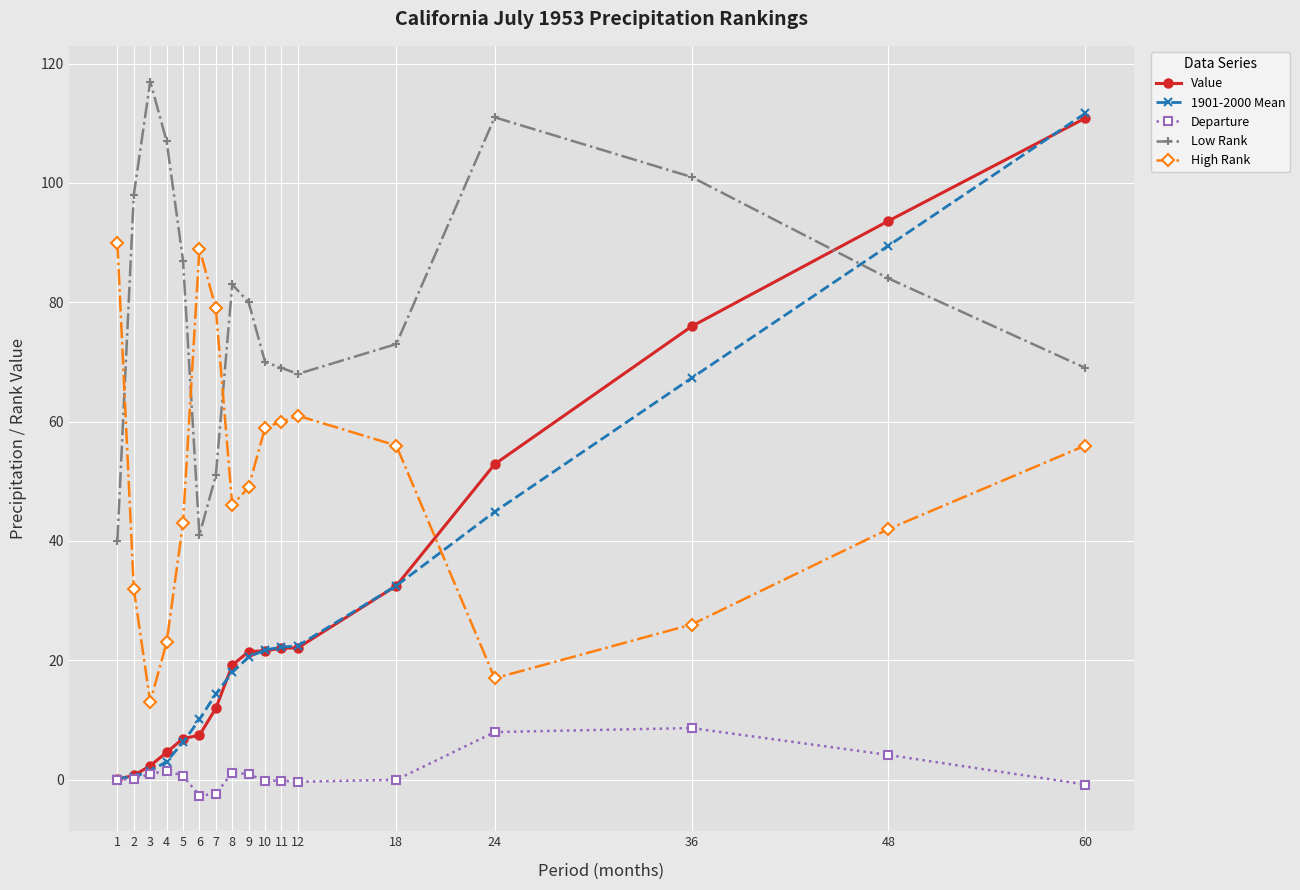

The Low Rank series shows 107.0 at 4. True or false?

True